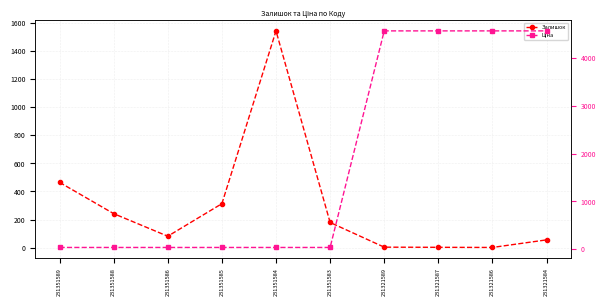

Where is the first local maximum for Залишок?

231351584